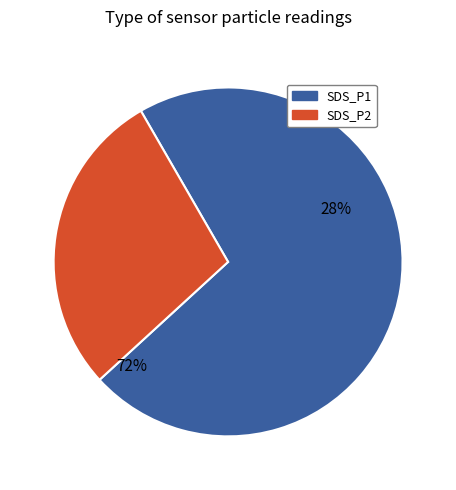

What is the change in value from SDS_P1 to SDS_P2?

-5.4